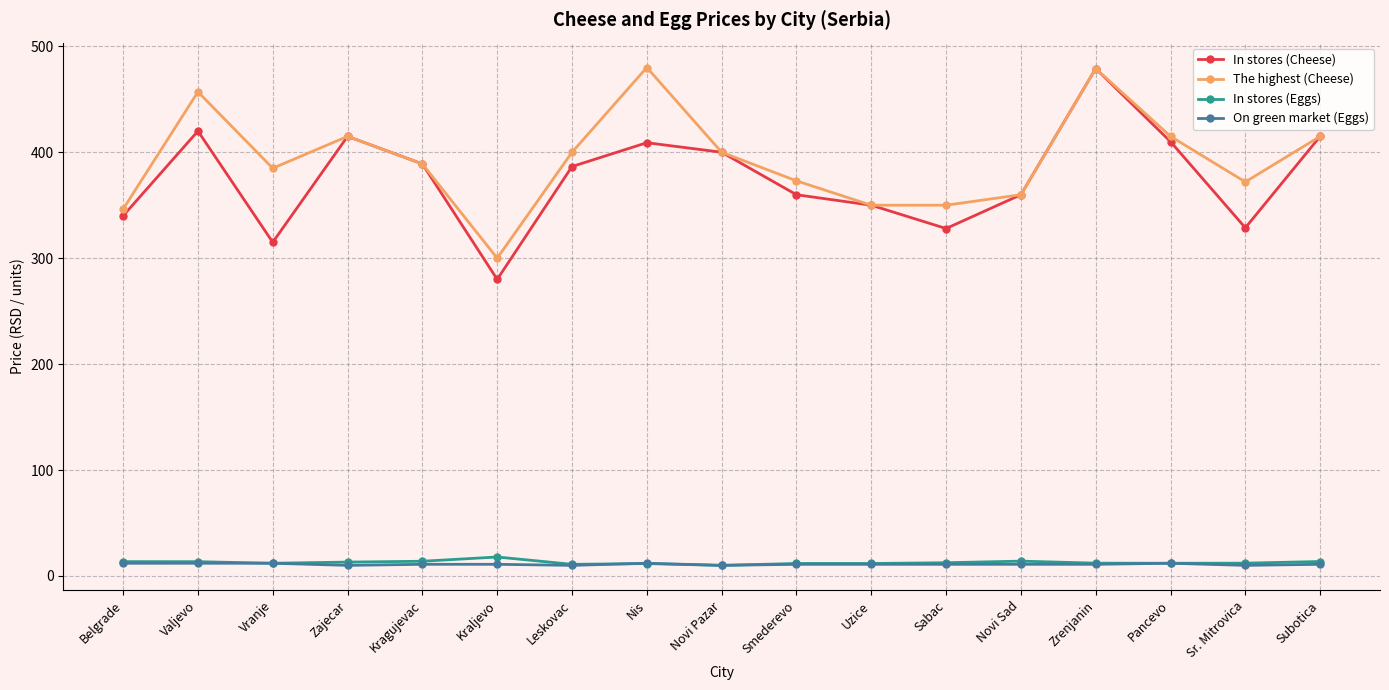

What is the approximate value of In stores (Cheese) at Belgrade?

340.0